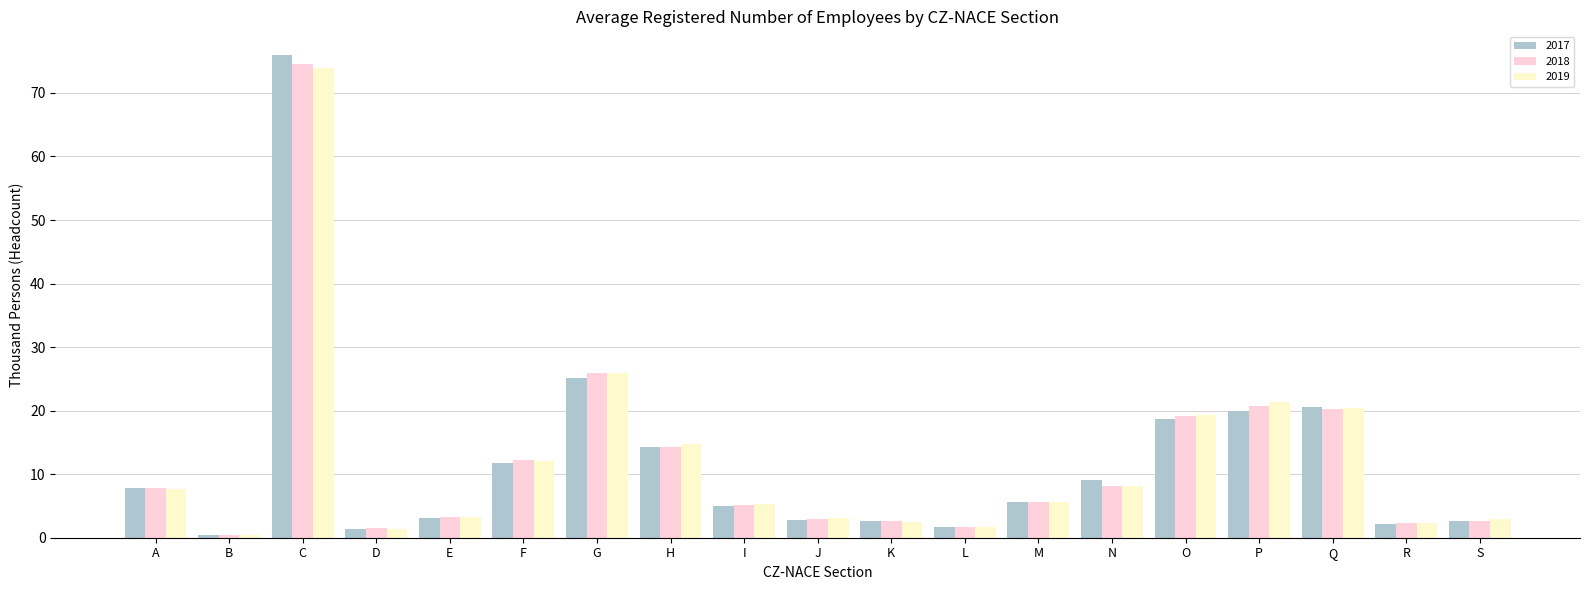

At which category is the sum across all series the highest?

C